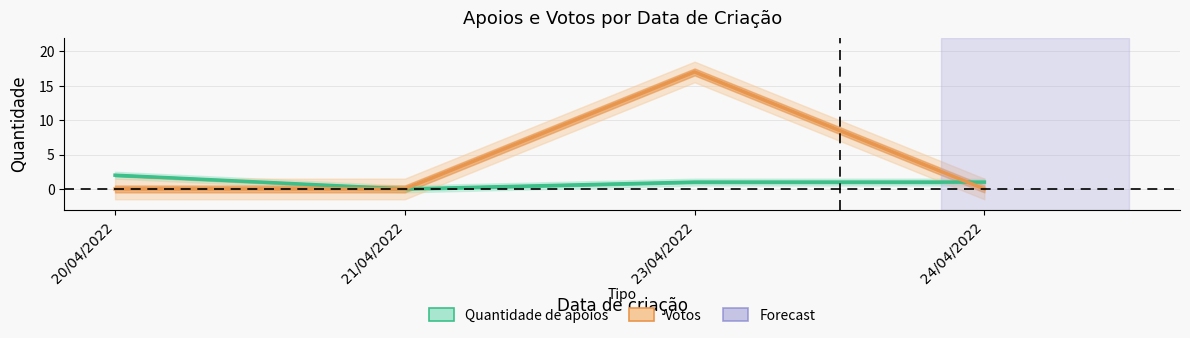

What is the label of the 3rd point from the left?

23/04/2022